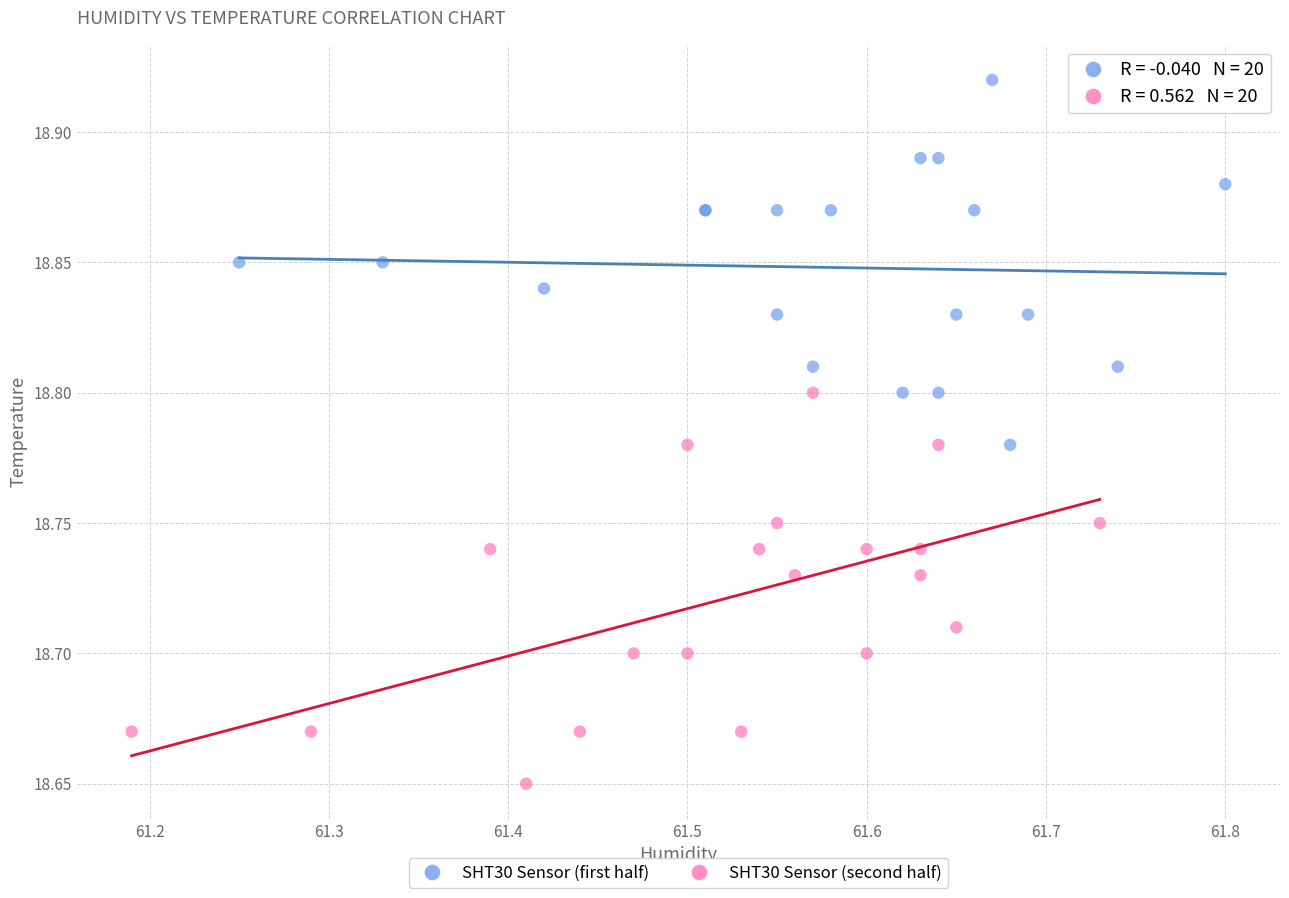

What are all the series names shown in the legend?

SHT30 Sensor (first half), SHT30 Sensor (second half)